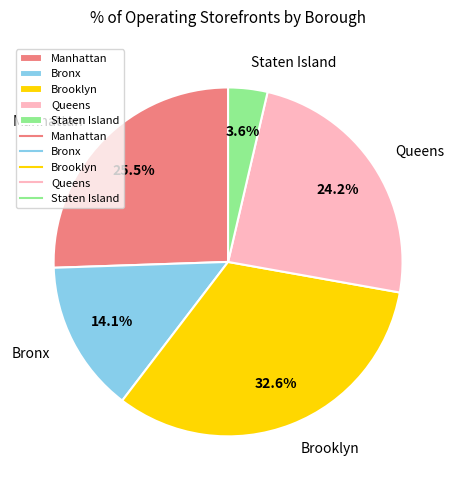

Which category has the smallest portion of the pie?

Staten Island